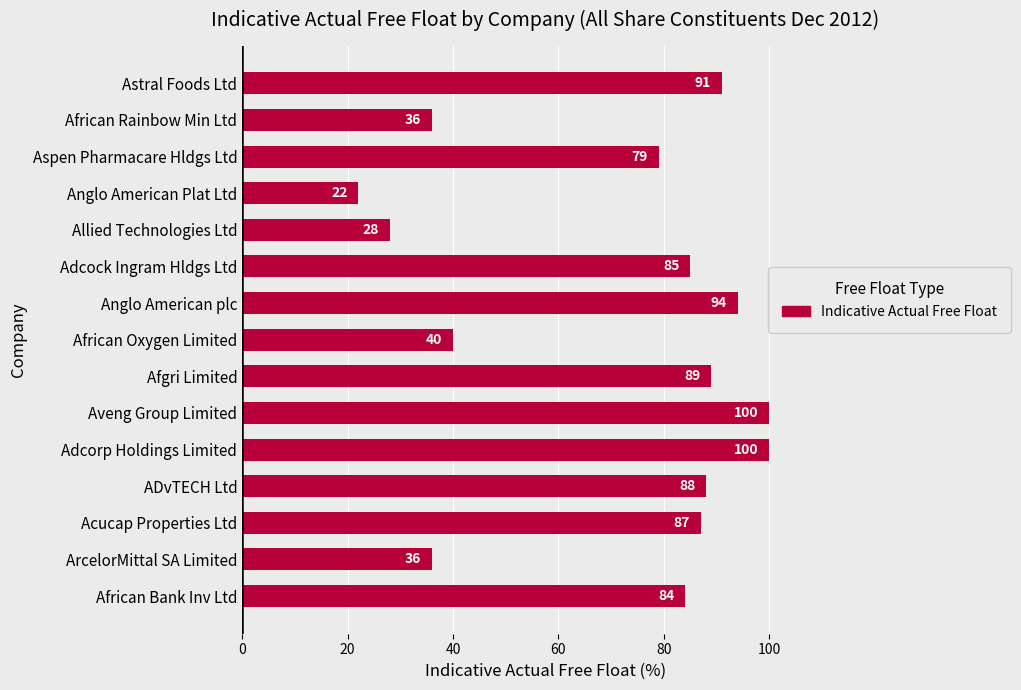

What is the smallest value displayed?

22